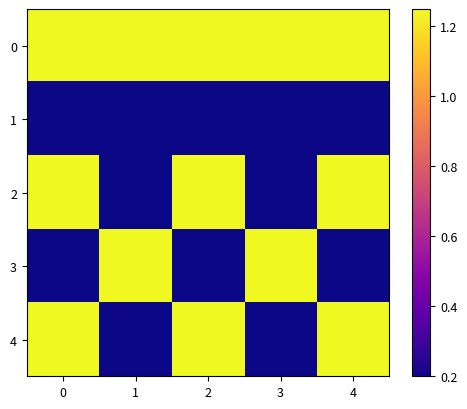

Rank the series by their maximum value, from highest to lowest.

0, 2, 3, 4, 1